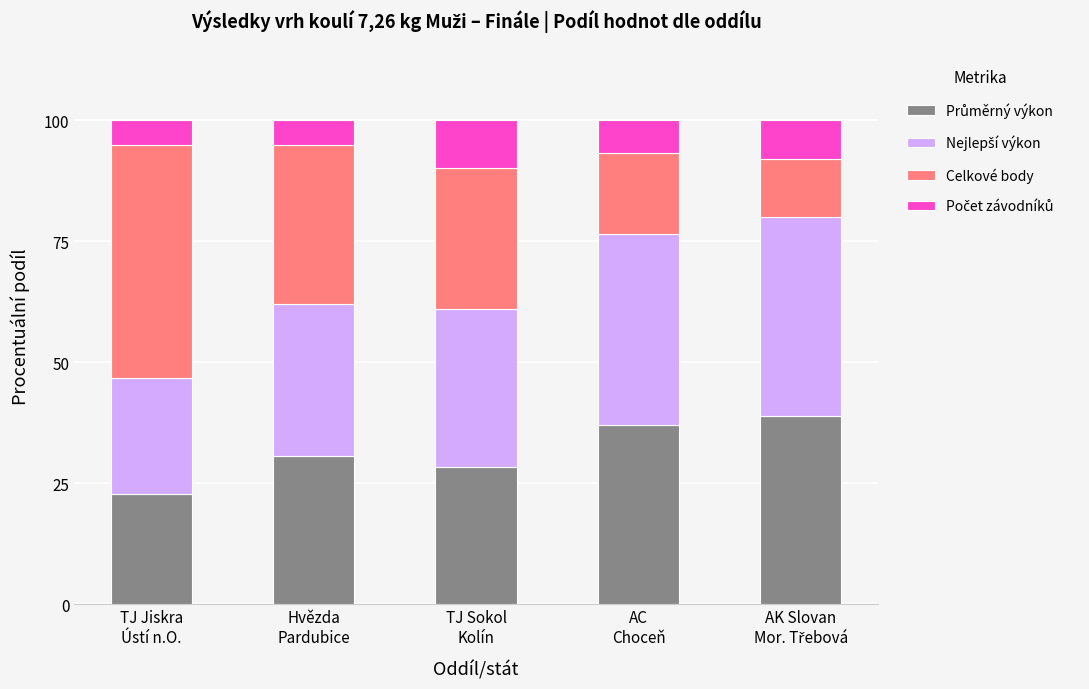

How many series are shown in this chart?

4